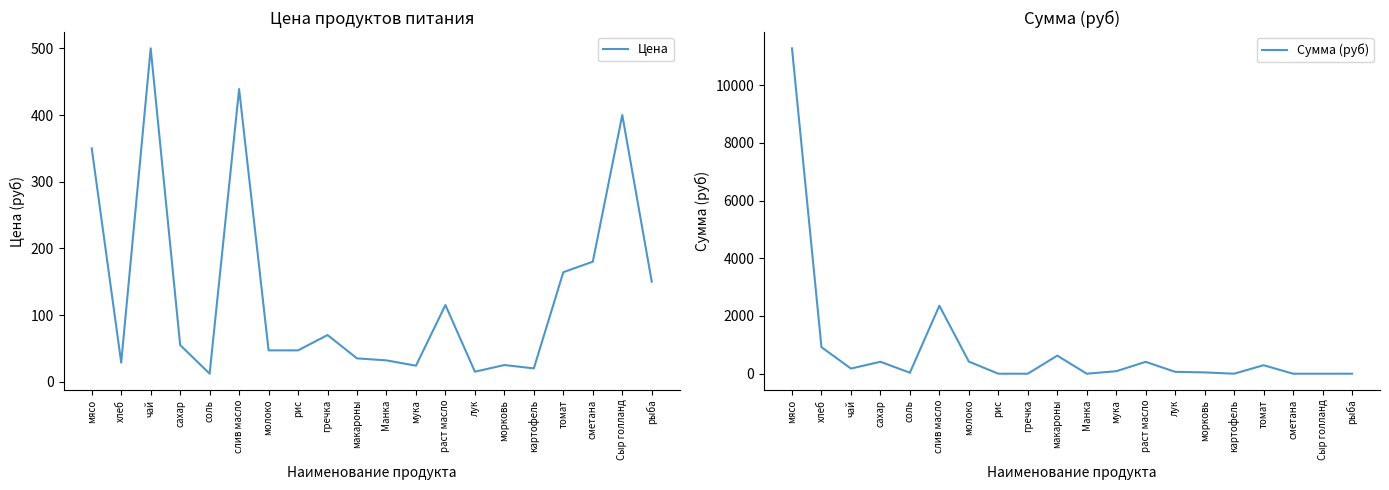

In Сумма (руб), how many points are higher than both neighbors (excluding endpoints)?

5